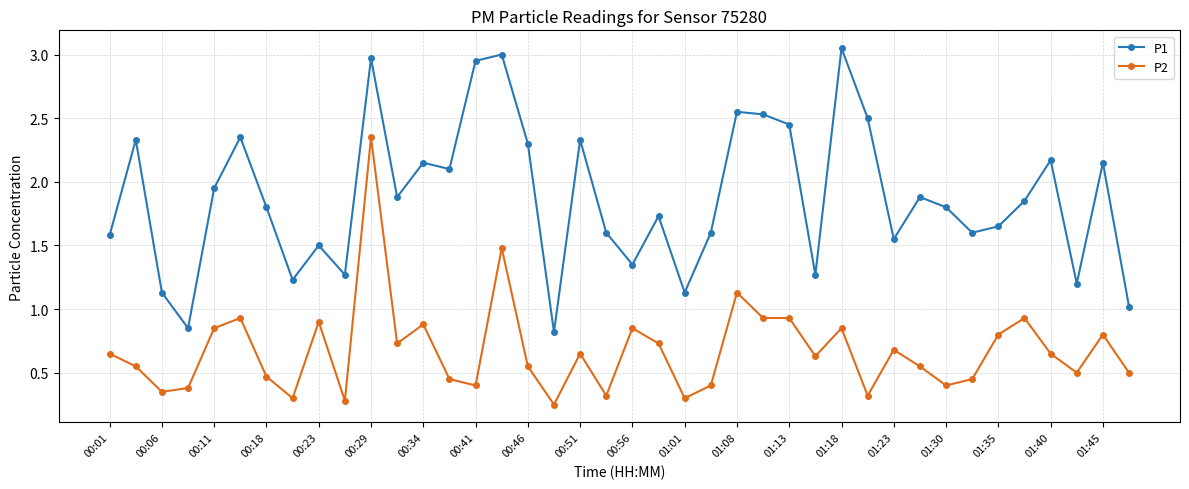

Which series has the largest total across all categories?

P1